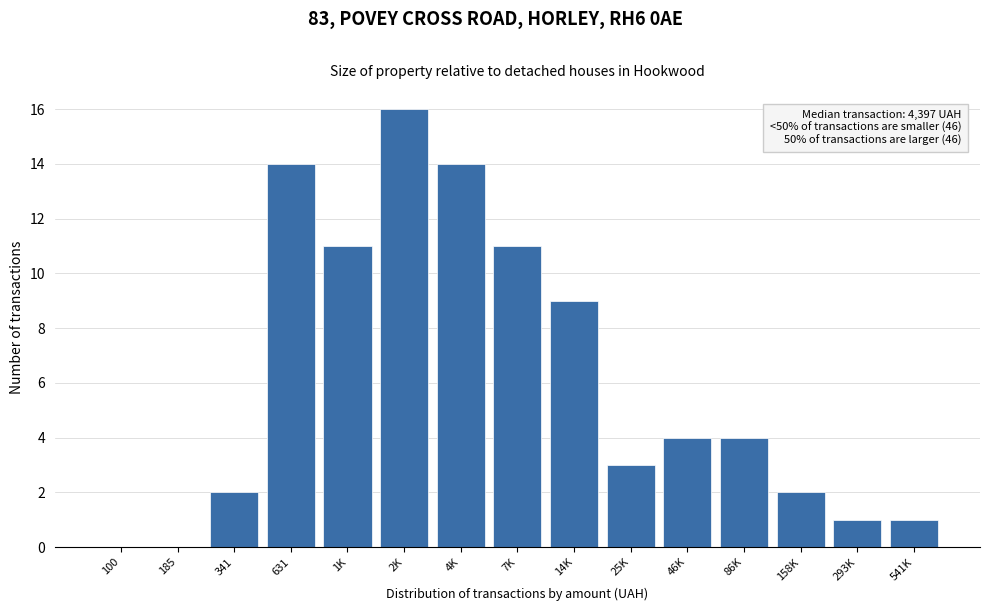

Reading left to right, extract all data points from this chart.

100=0	185=0	341=2	631=14	1K=11	2K=16	4K=14	7K=11	14K=9	25K=3	46K=4	86K=4	158K=2	293K=1	541K=1